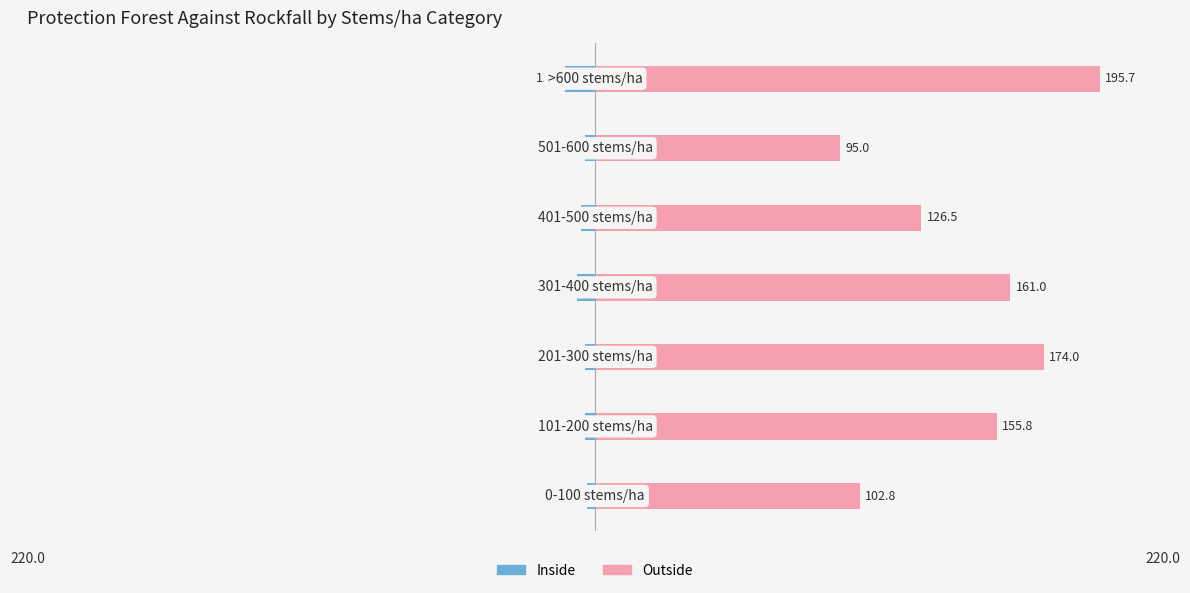

How many data points does each series have?

7